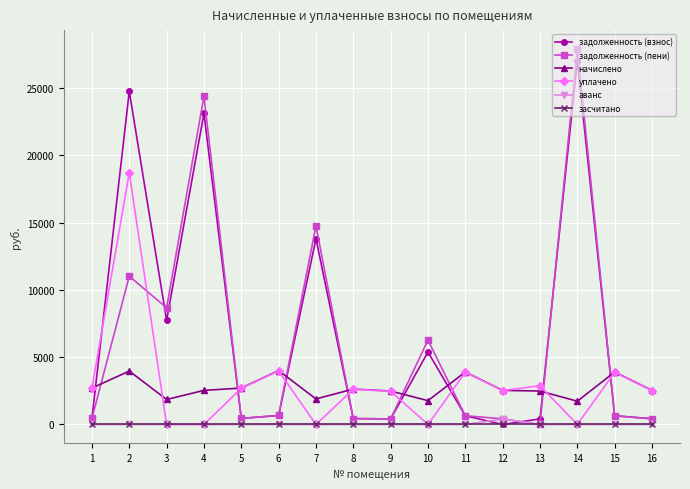

At which label is задолженность (пени) closest to 13962?

7